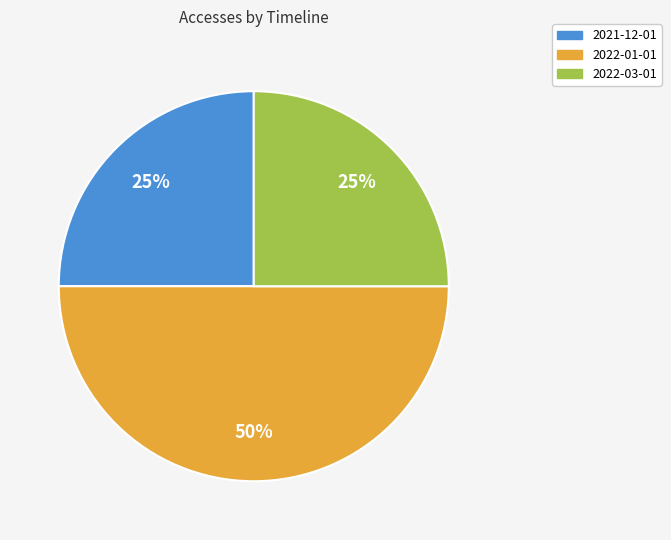

To the nearest percent, what is the difference between the largest and smallest slice percentages?

25%